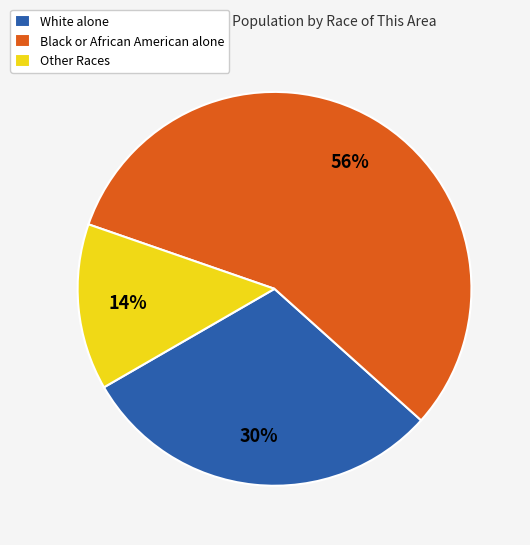

Is the sum of White alone and Other Races greater than half?

No